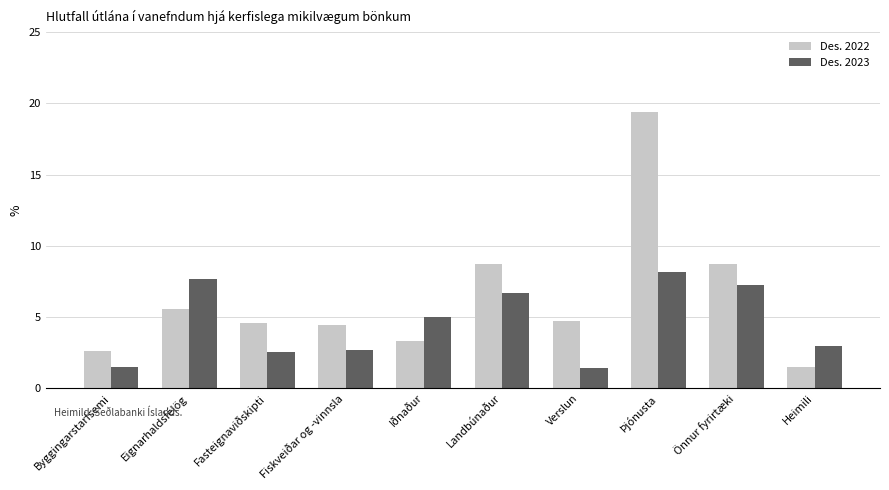

List the series in order of their overall mean, lowest first.

Des. 2023, Des. 2022